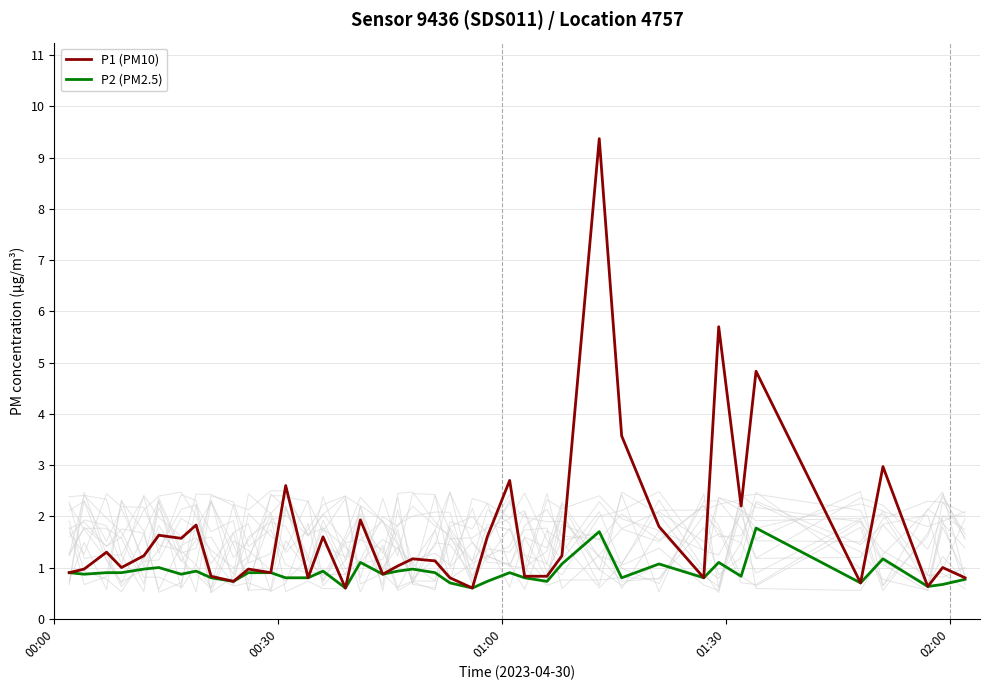

What is the lowest value of the P1 (PM10) series?

0.6